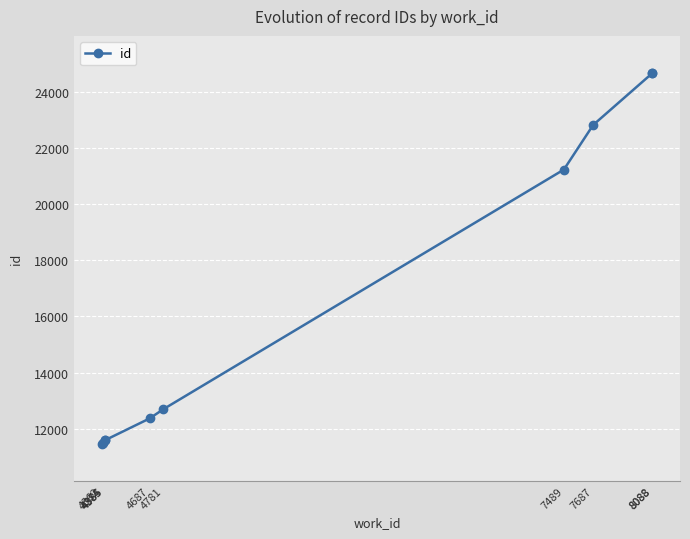

Reading right to left, extract all data points from this chart.

8088=24674	8088=24671	7687=22821	7489=21232	4781=12696	4687=12363	4385=11586	4385=11585	4374=11498	4362=11459